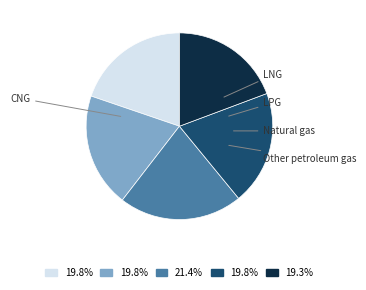

Is there a majority slice in this chart?

No